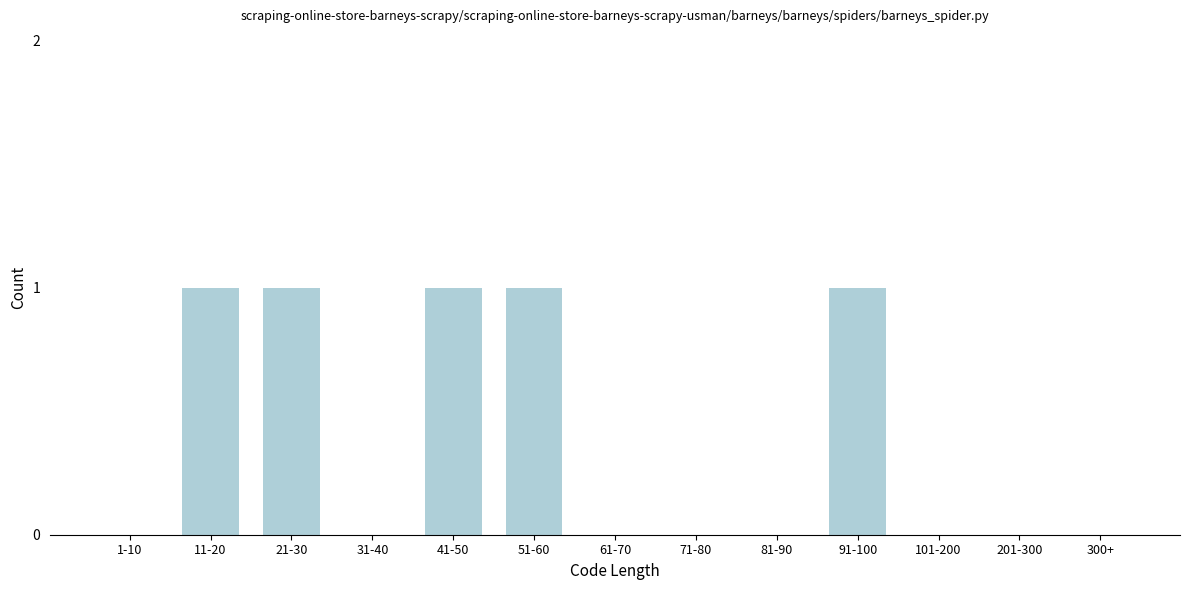

Reading left to right, transcribe all the data shown in this chart.

1-10=0	11-20=1	21-30=1	31-40=0	41-50=1	51-60=1	61-70=0	71-80=0	81-90=0	91-100=1	101-200=0	201-300=0	300+=0